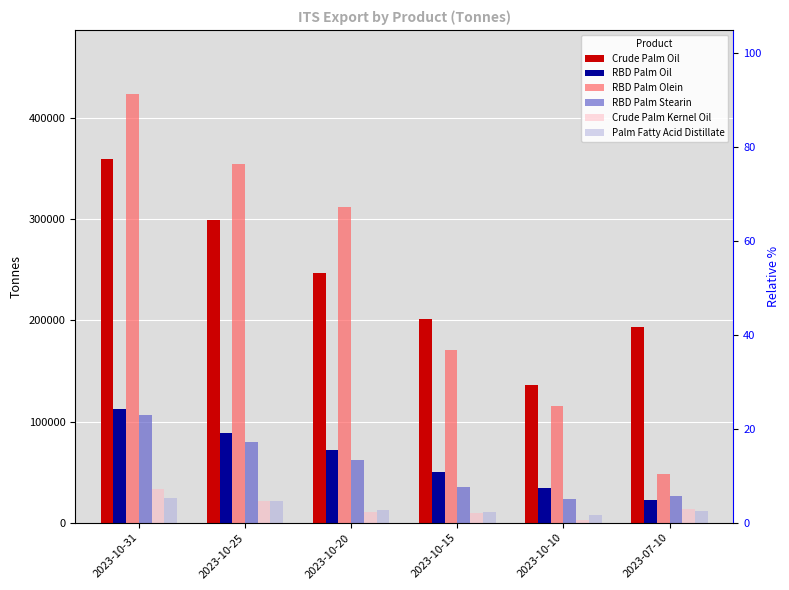

Reading left to right, list all the values displayed in this chart.

Crude Palm Oil: 2023-10-31=360005	2023-10-25=299005	2023-10-20=246505	2023-10-15=201155	2023-10-10=135885	2023-07-10=193995
RBD Palm Oil: 2023-10-31=112970	2023-10-25=89065	2023-10-20=71565	2023-10-15=50305	2023-10-10=34855	2023-07-10=22885
RBD Palm Olein: 2023-10-31=423675	2023-10-25=354740	2023-10-20=312060	2023-10-15=170600	2023-10-10=115910	2023-07-10=48245
RBD Palm Stearin: 2023-10-31=106855	2023-10-25=79635	2023-10-20=62275	2023-10-15=35875	2023-10-10=23600	2023-07-10=26980
Crude Palm Kernel Oil: 2023-10-31=33100	2023-10-25=21720	2023-10-20=10700	2023-10-15=9700	2023-10-10=2500	2023-07-10=13225
Palm Fatty Acid Distillate: 2023-10-31=24425	2023-10-25=21975	2023-10-20=12275	2023-10-15=10275	2023-10-10=8025	2023-07-10=11500